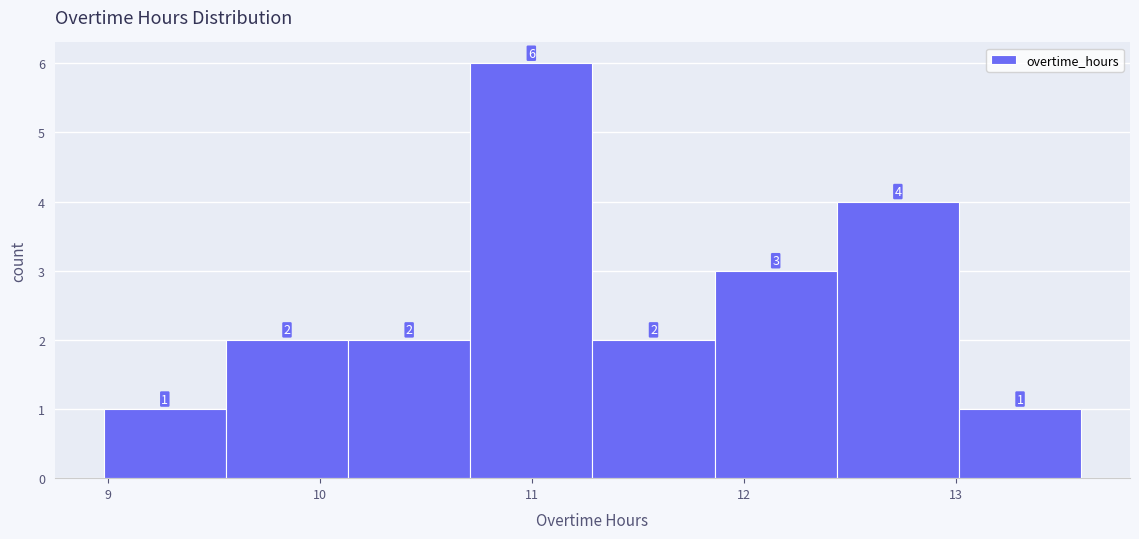

Reading left to right, transcribe this chart: for each bar, give the range it covers on the x-axis and its height. The bar edges are not printed on the chart, so give them approximately, as read against the axis.

9.0 to 9.6: 1
9.6 to 10.1: 2
10.1 to 10.7: 2
10.7 to 11.3: 6
11.3 to 11.9: 2
11.9 to 12.4: 3
12.4 to 13.0: 4
13.0 to 13.6: 1